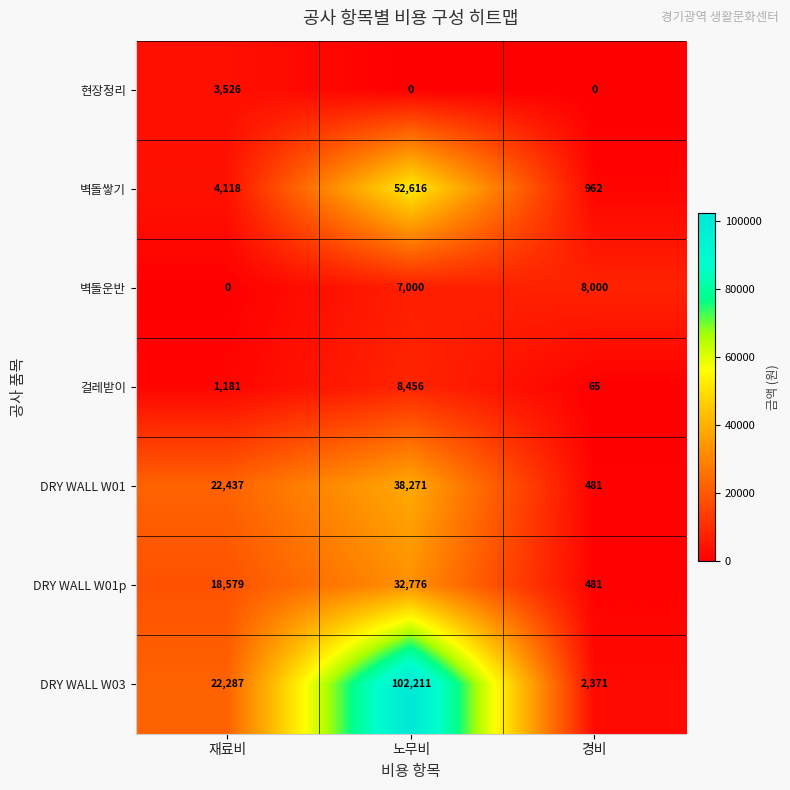

Count the number of data series in this chart.

7